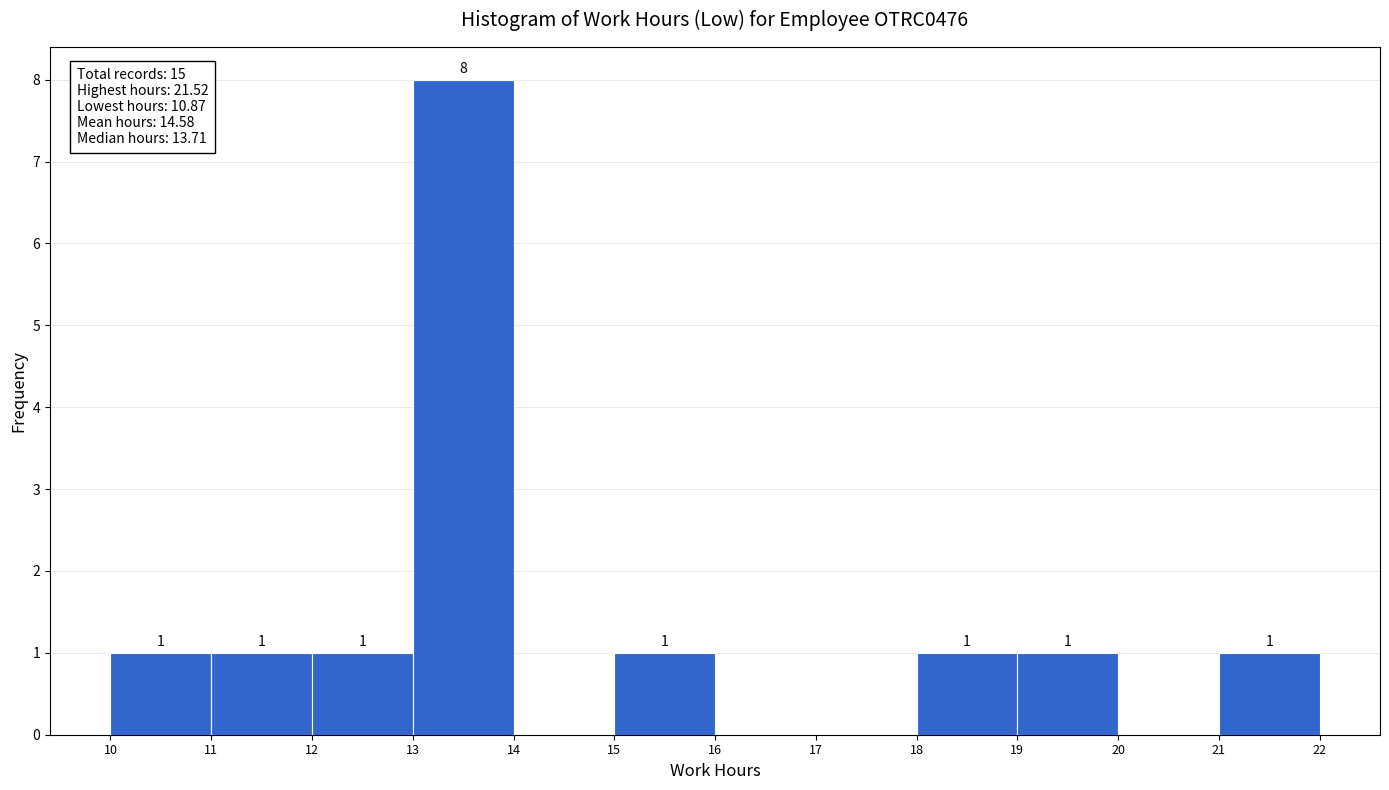

Over which range of the x-axis is the bar tallest?

13 to 14